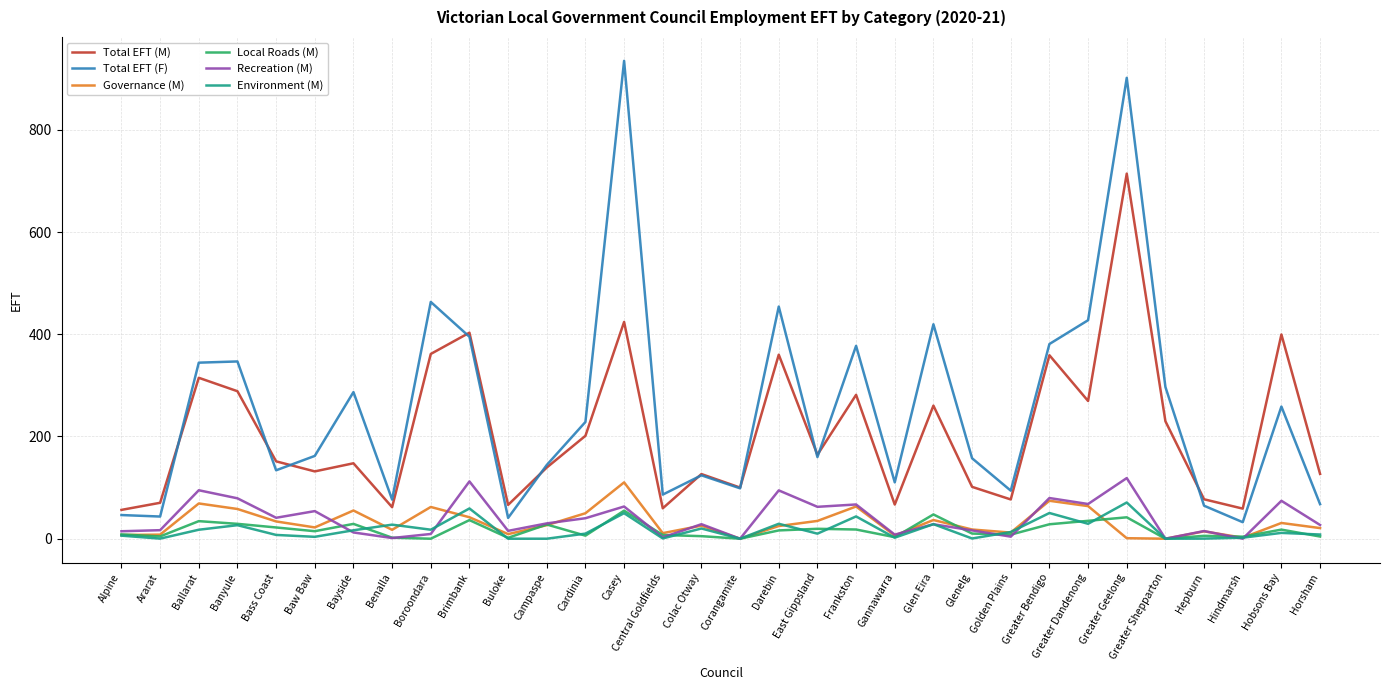

True or false: Total EFT (F) and Environment (M) cross at least once.

False